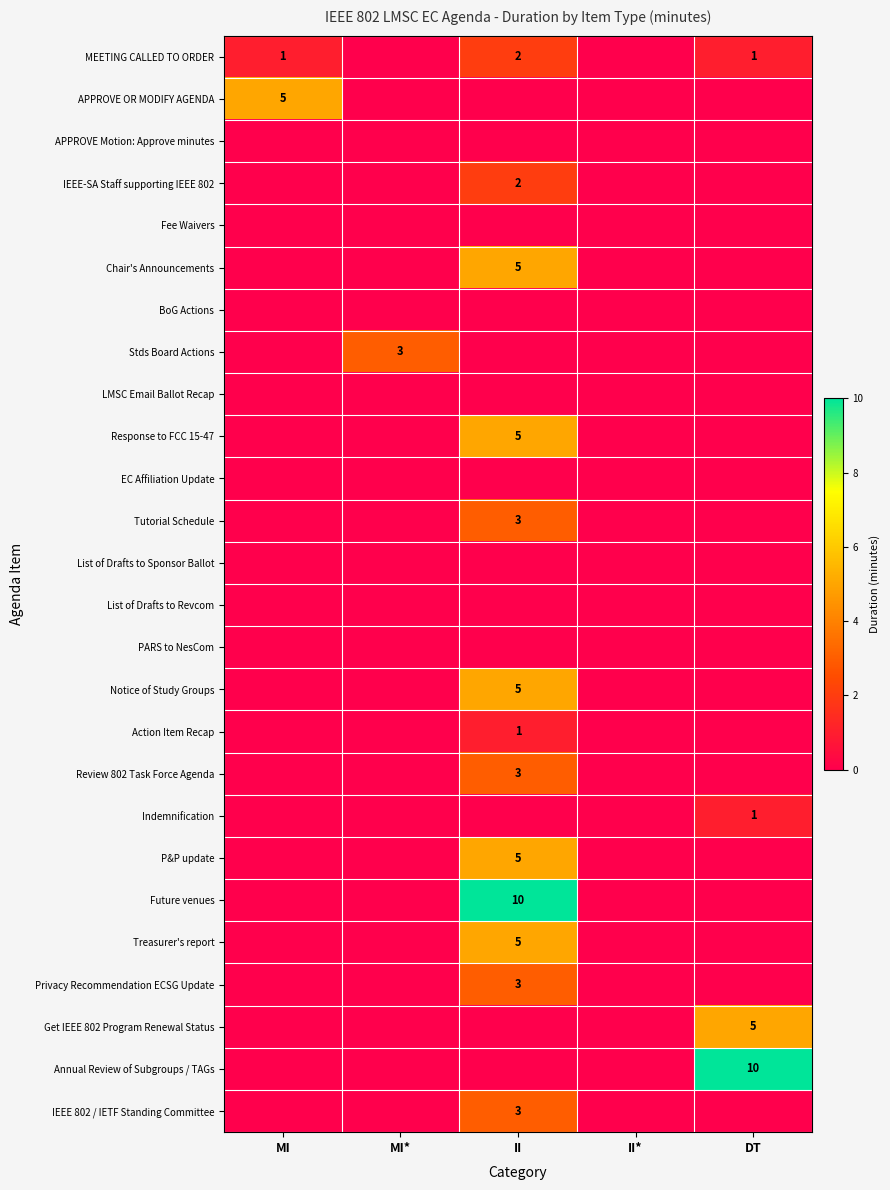

Which label corresponds to the smallest value in the chart?

MI*